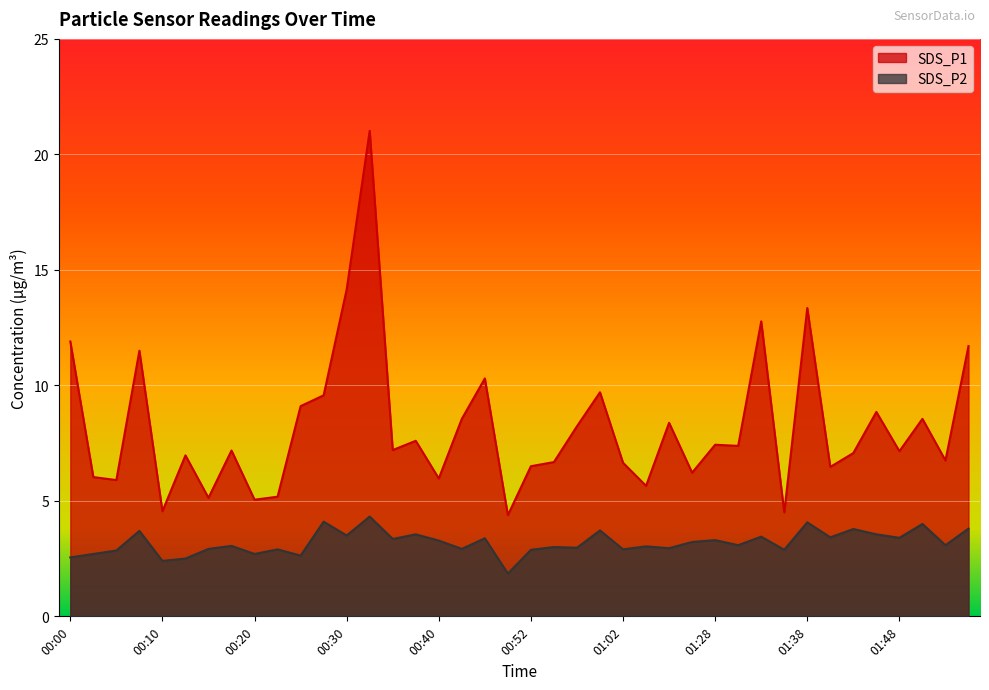

Which series has the largest total across all categories?

SDS_P1